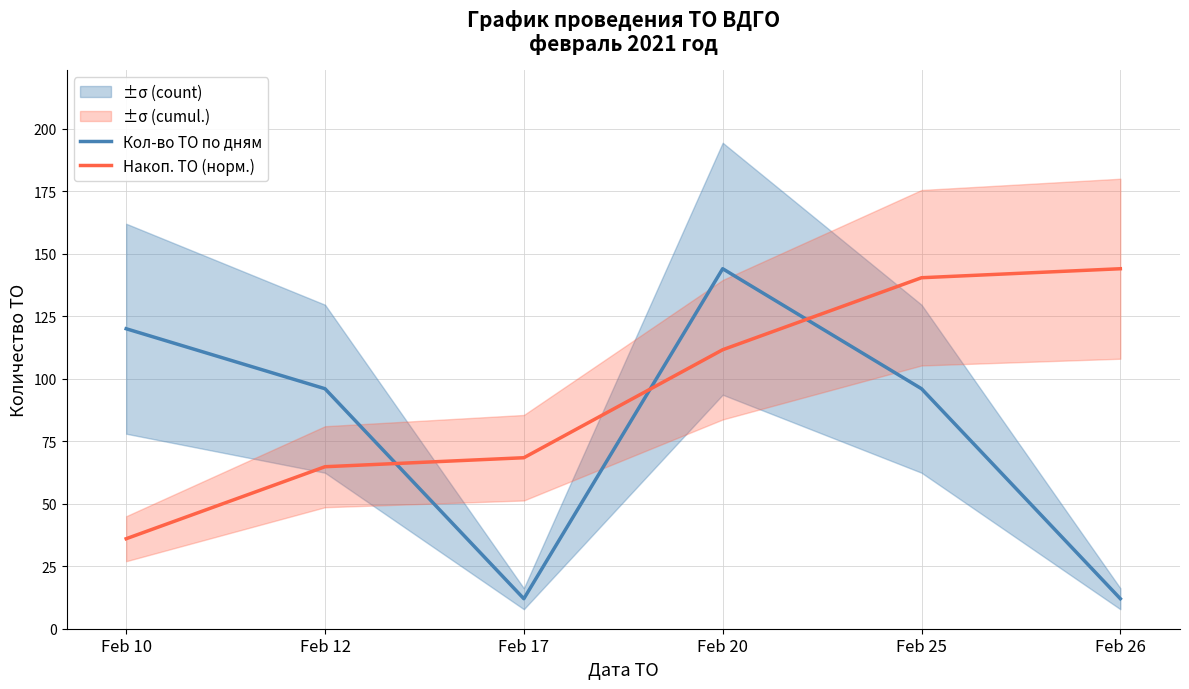

Is the value of Кол-во ТО по дням at Feb 17 greater than the value of Накоп. ТО (норм.) at Feb 25?

No